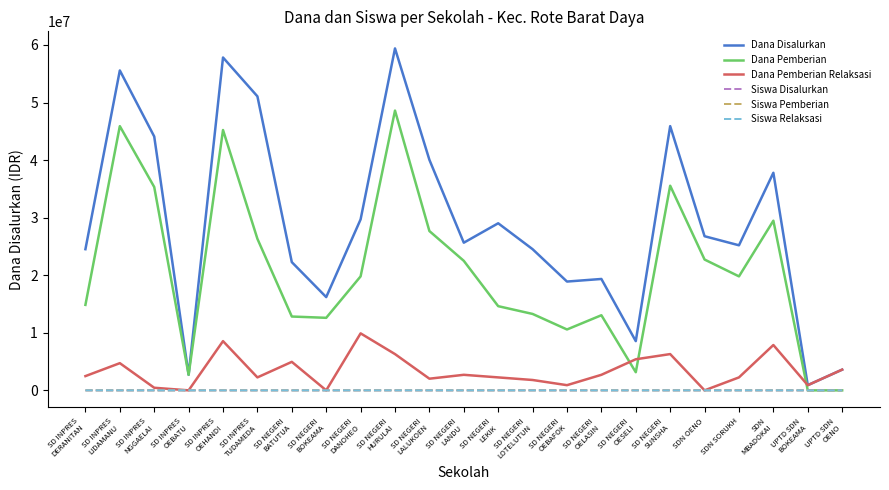

True or false: Siswa Relaksasi and Dana Disalurkan cross at least once.

False